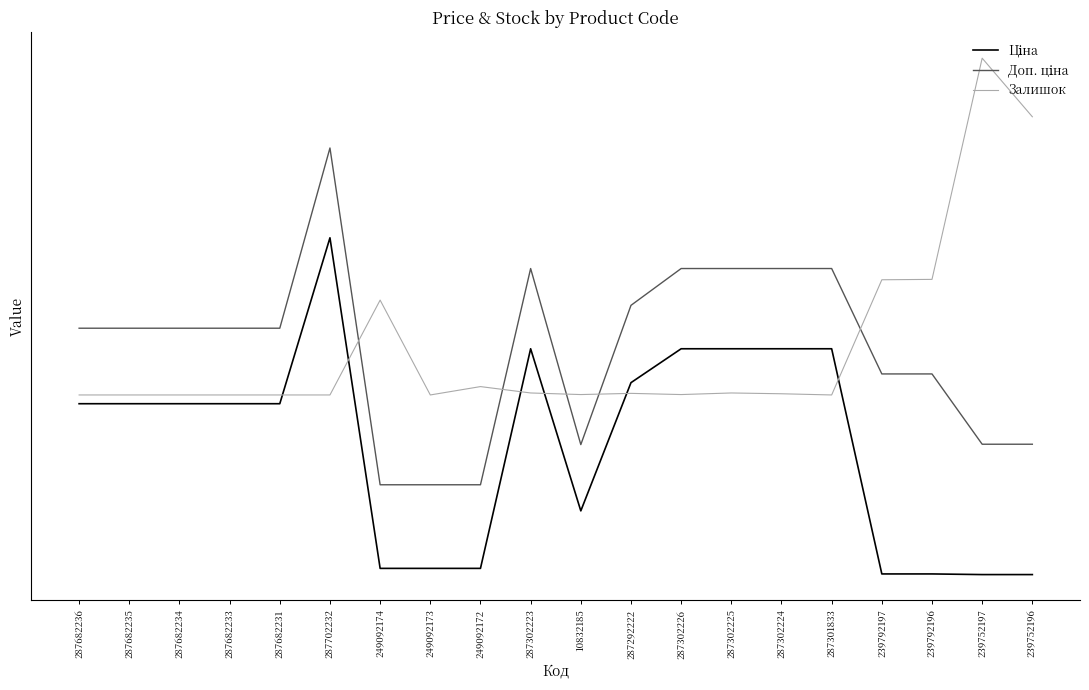

What is the label of the 1st point from the right?

239752196